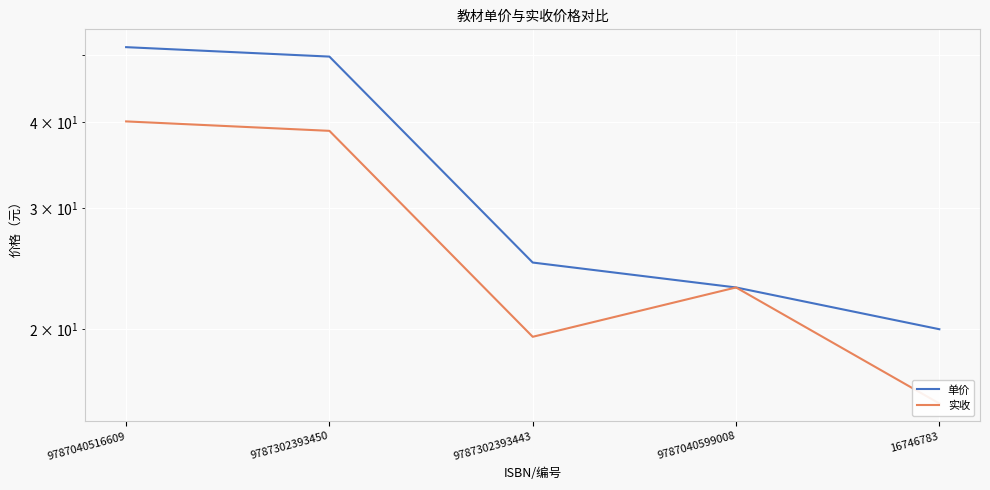

Reading left to right, extract all data points from this chart.

单价: 51.4	49.8	25.0	23.0	20.0
实收: 40.1	38.8	19.5	23.0	15.6